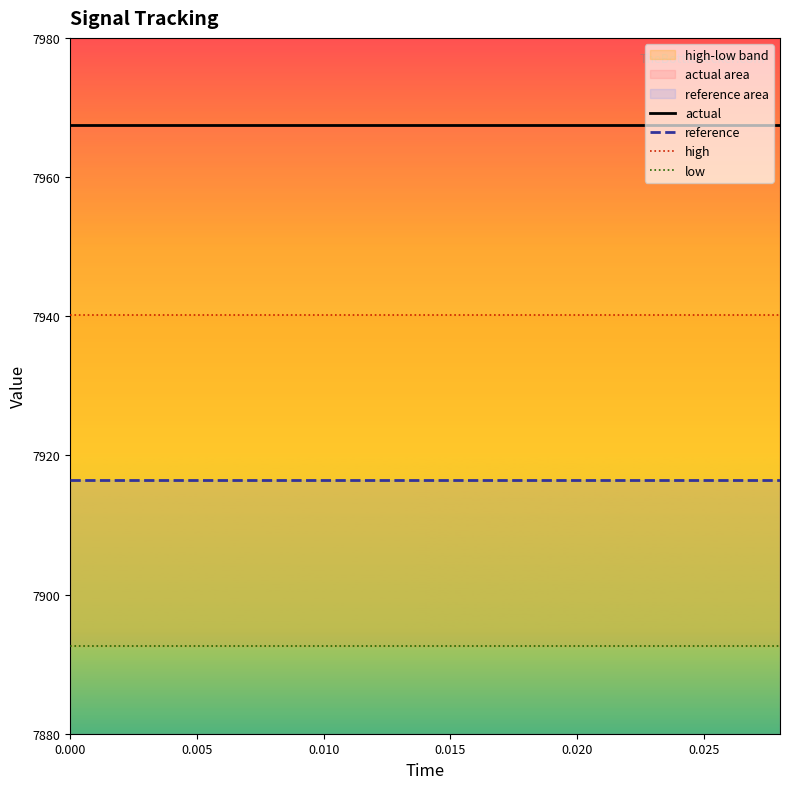

What is the total value across all series at 0.000?

31716.7